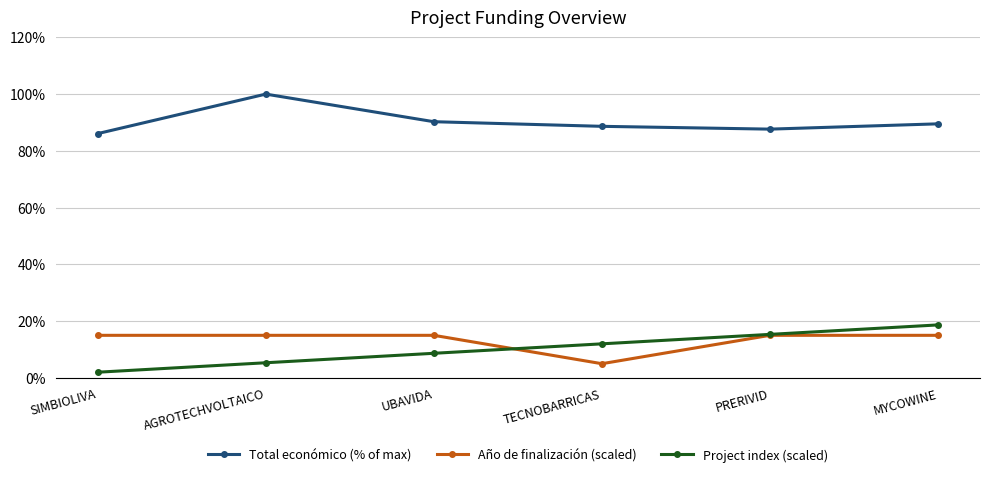

Reading left to right, transcribe all the data shown in this chart.

Total económico (% of max): 86.1	100.0	90.3	88.6	87.7	89.5
Año de finalización (scaled): 15.0	15.0	15.0	5.0	15.0	15.0
Project index (scaled): 2.0	5.3	8.7	12.0	15.3	18.7